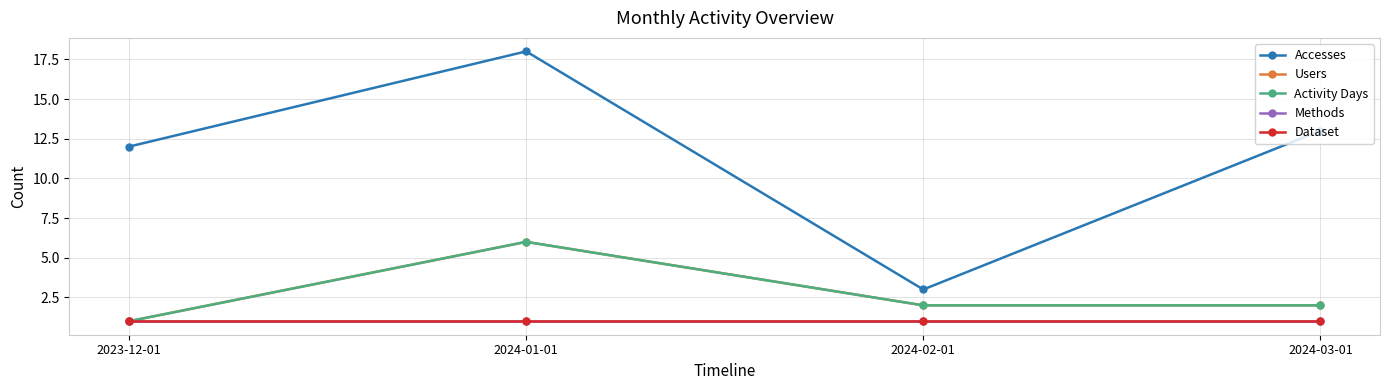

Which series has the largest total across all categories?

Accesses